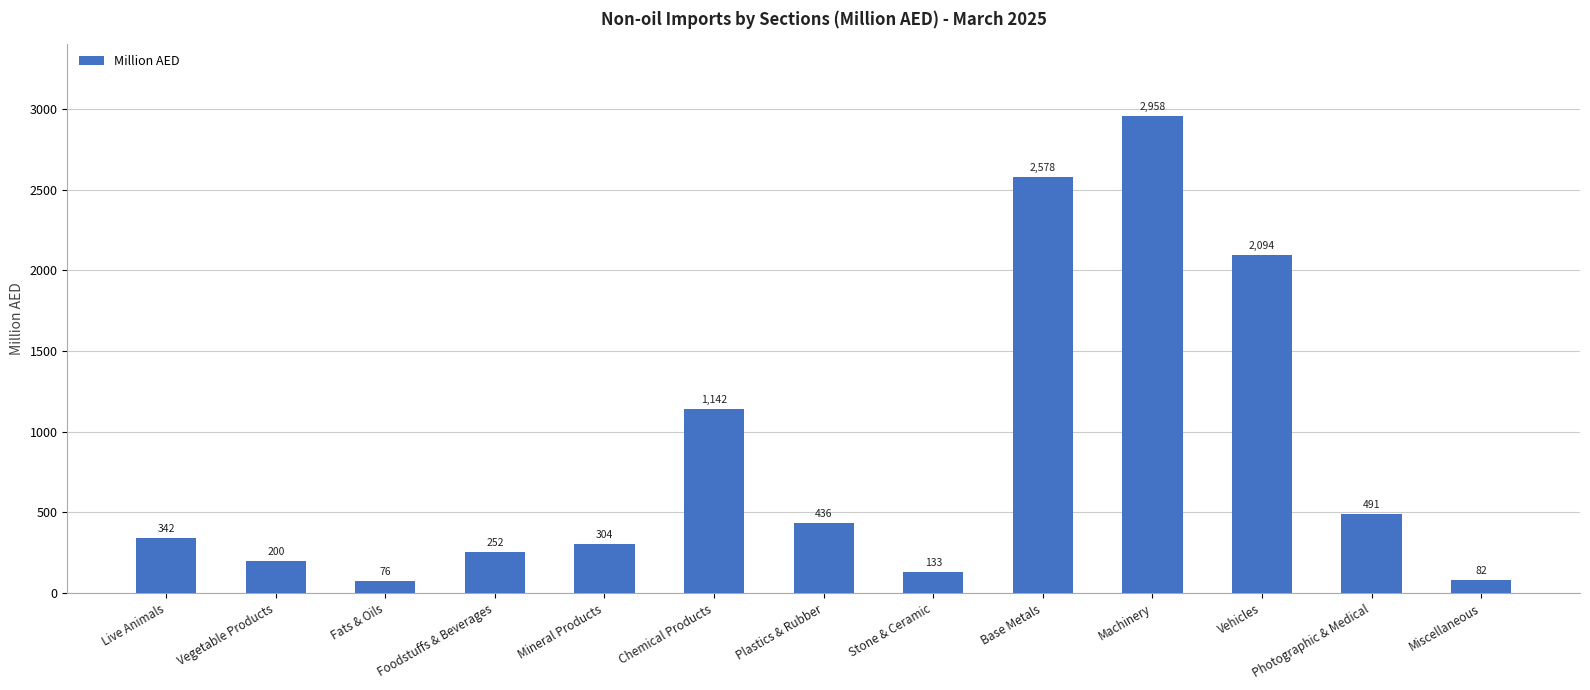

Are the bars horizontal?

No